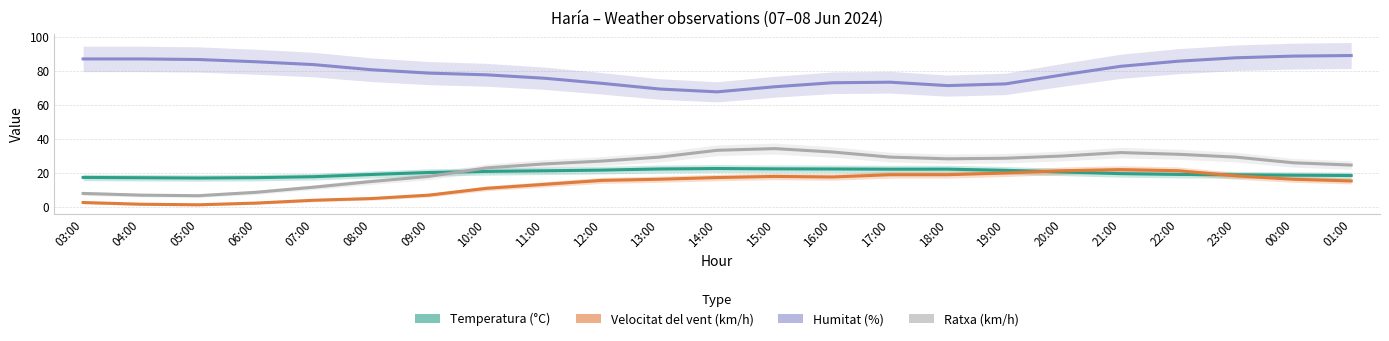

Reading left to right, list all the values displayed in this chart.

Temperatura (°C): 17.4	17.2	17.1	17.3	17.8	19.1	20.3	20.9	21.3	21.7	22.4	22.6	22.4	22.4	22.2	22.3	21.6	20.6	19.6	19.2	18.9	18.7	18.5
Velocitat del vent (km/h): 2.7	1.7	1.3	2.3	4.0	5.0	7.0	11.0	13.3	15.7	16.3	17.3	18.0	17.7	19.0	19.0	20.0	21.3	22.0	21.3	18.3	16.3	15.3
Humitat (%): 87.0	87.0	86.7	85.3	83.7	80.7	78.7	77.7	75.7	72.7	69.3	67.7	70.7	73.0	73.3	71.3	72.3	77.7	82.7	85.7	87.7	88.7	89.0
Ratxa (km/h): 8.0	7.0	6.7	8.7	11.7	15.0	18.0	23.0	25.3	27.0	29.3	33.3	34.3	32.3	29.3	28.3	28.7	30.0	32.0	31.0	29.3	26.0	24.7